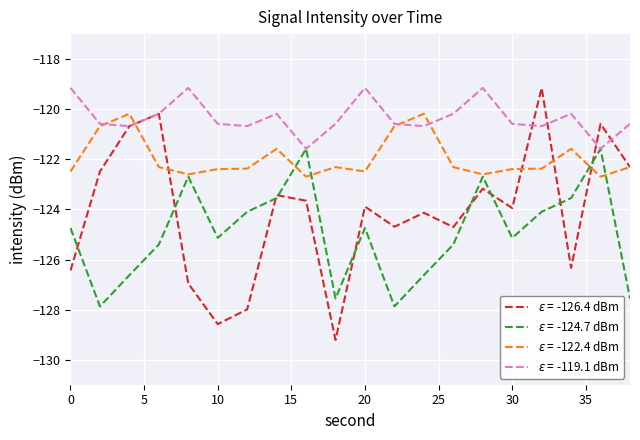

What is the greatest value displayed?

-119.1